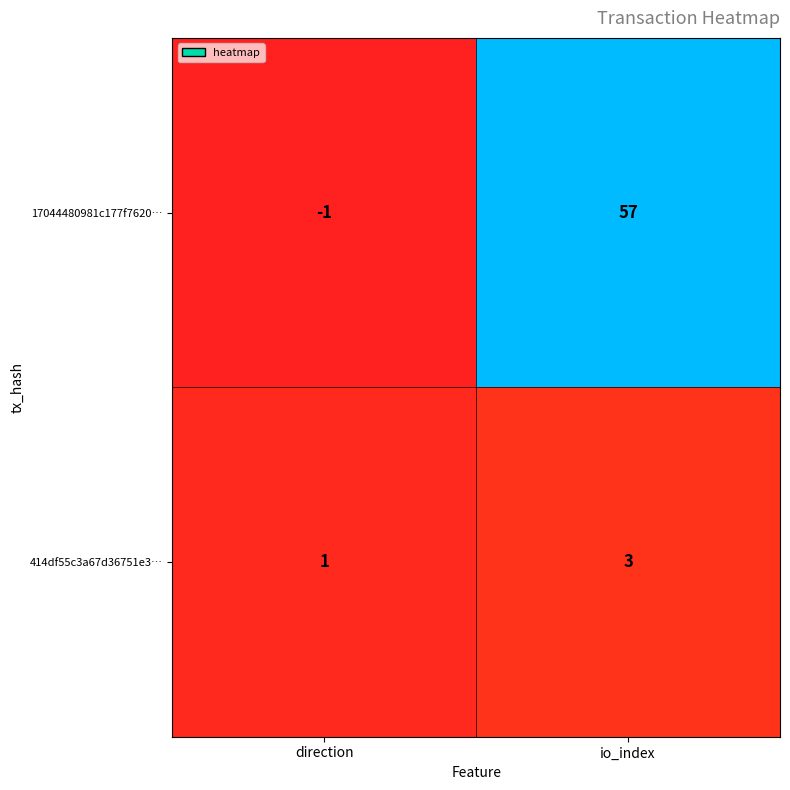

Which series has the widest spread of values?

17044480981c177f7620…